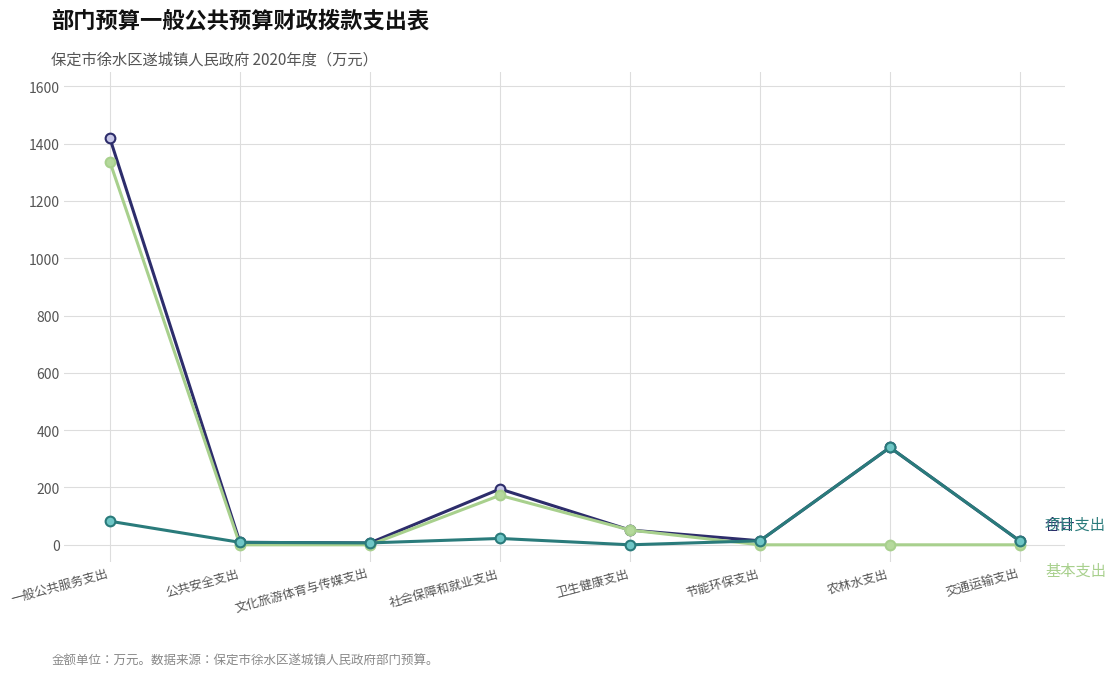

What position from the left is 文化旅游体育与传媒支出?

3